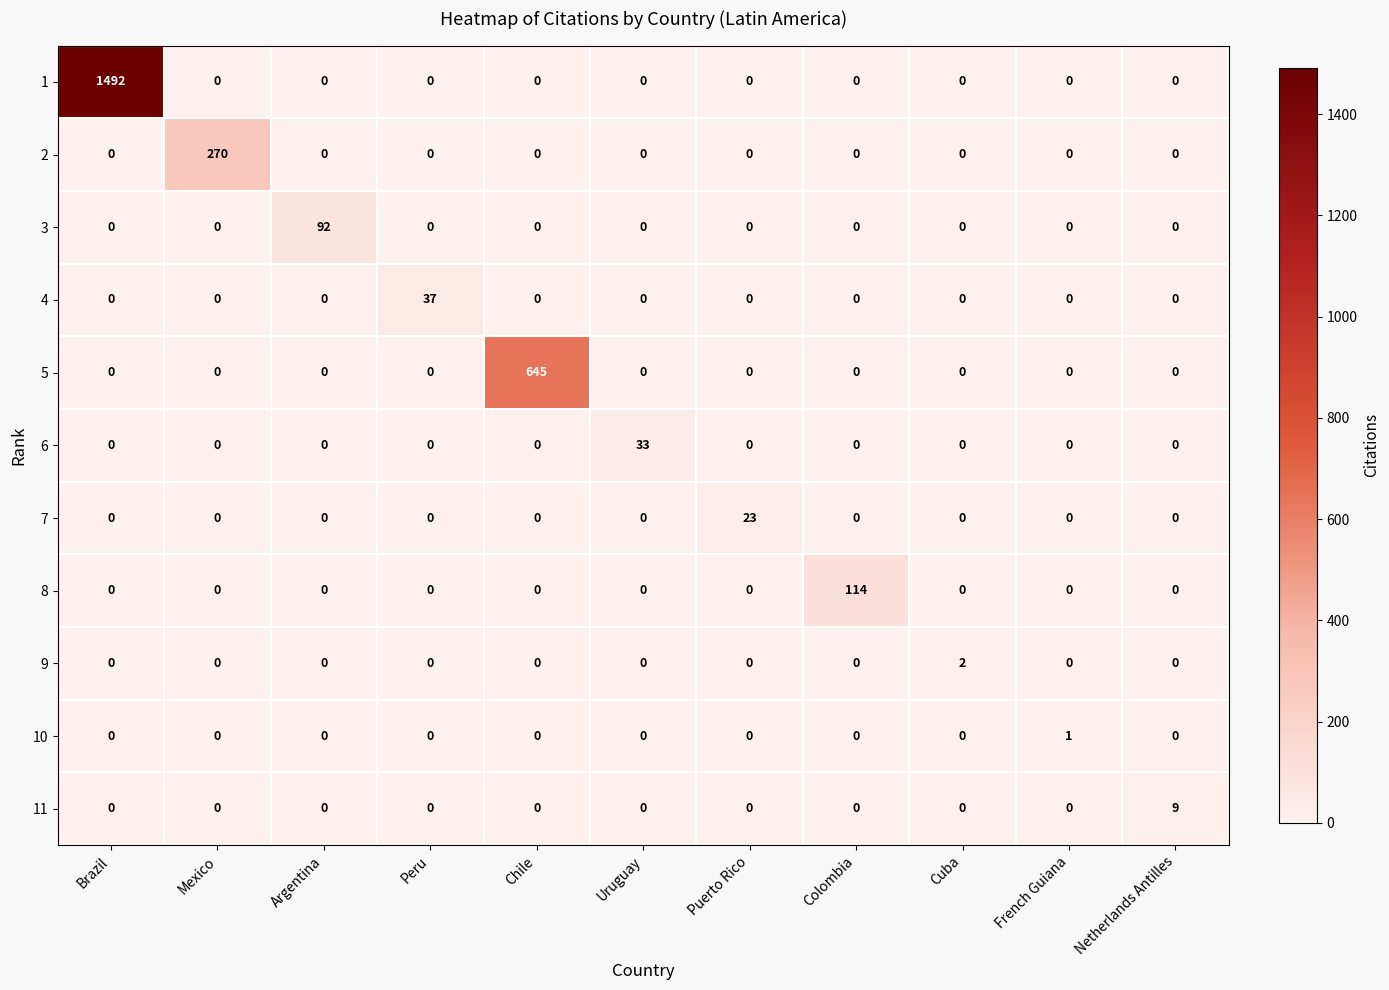

What is the maximum value shown in the chart?

1492